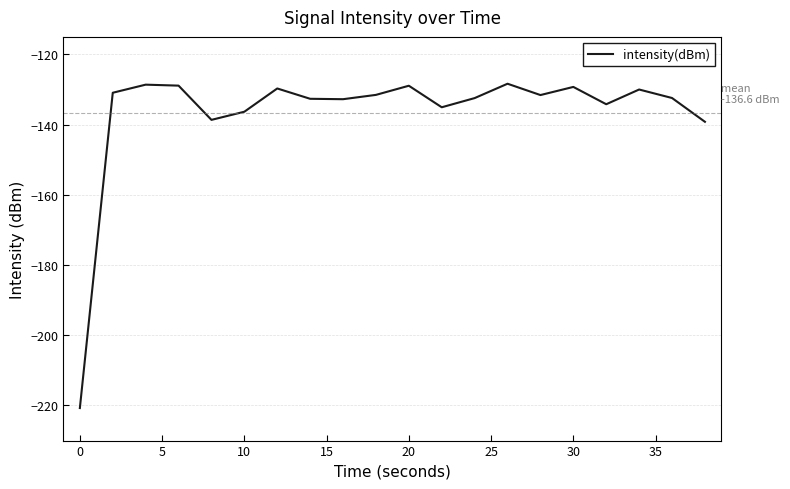

How many lines are shown in the chart?

1